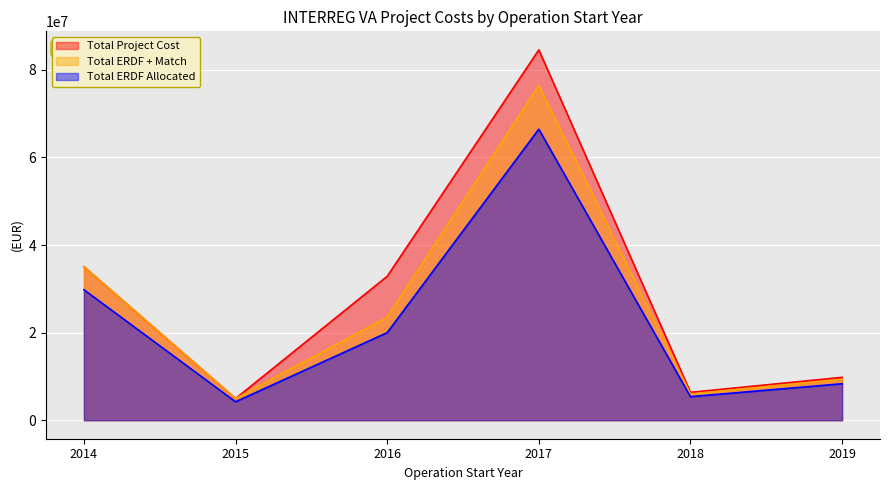

True or false: Total ERDF + Match has a value of 2121716.8 at 2018.

False